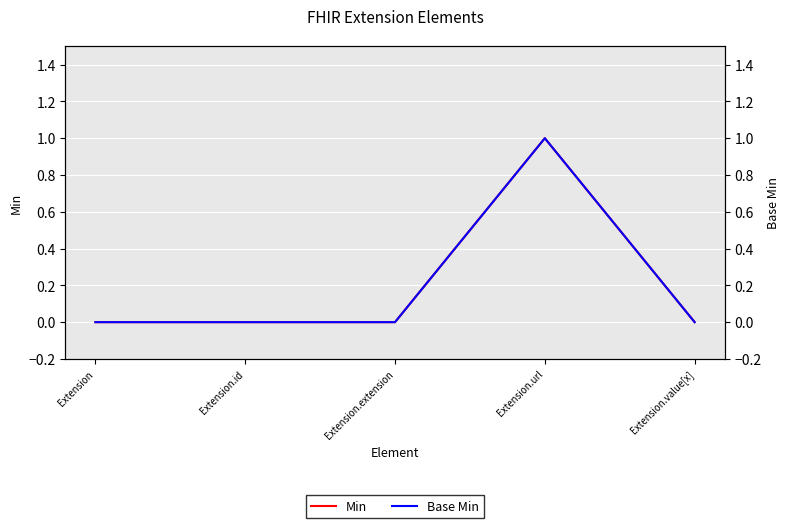

Reading left to right, transcribe all the data shown in this chart.

Min: 0	0	0	1	0
Base Min: 0	0	0	1	0